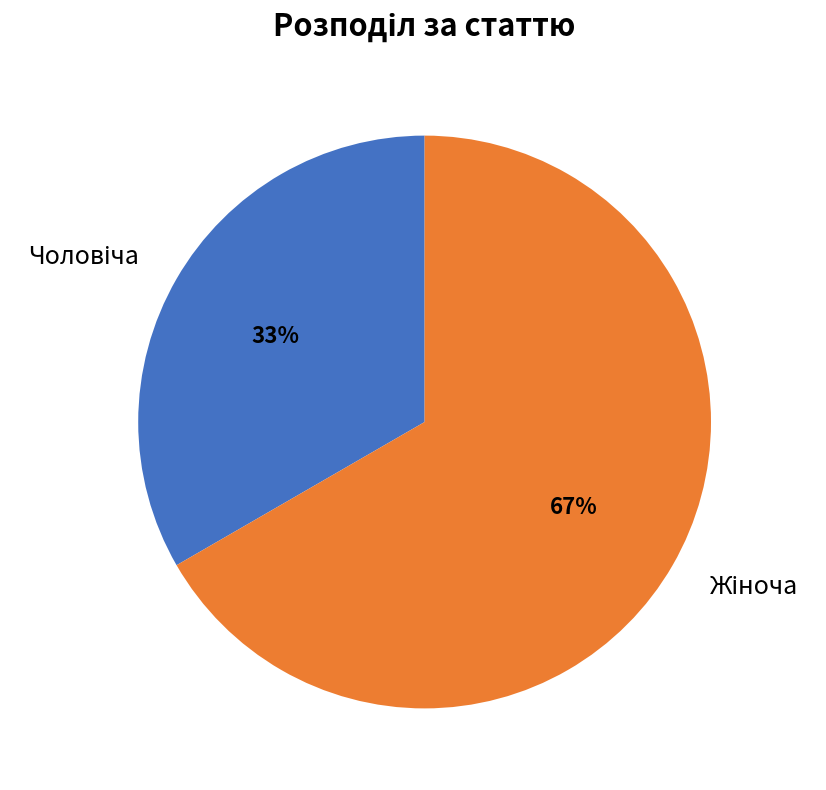

To the nearest percent, what is the average slice percentage?

50%